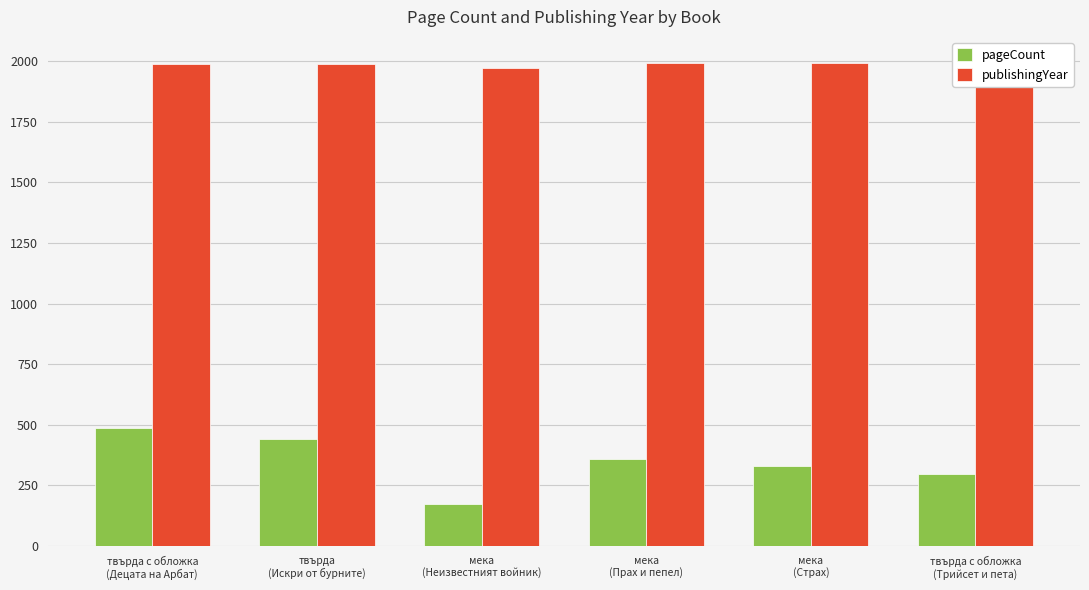

What is the minimum value for pageCount?

172